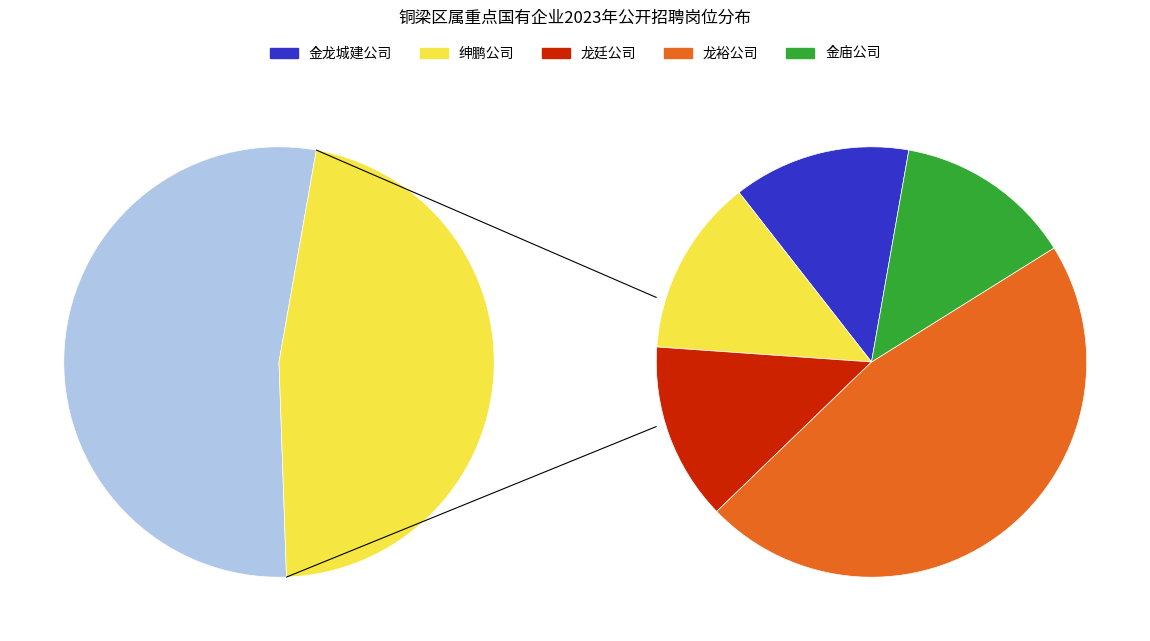

Which has a higher value, 金庙公司 or 龙廷公司?

金庙公司